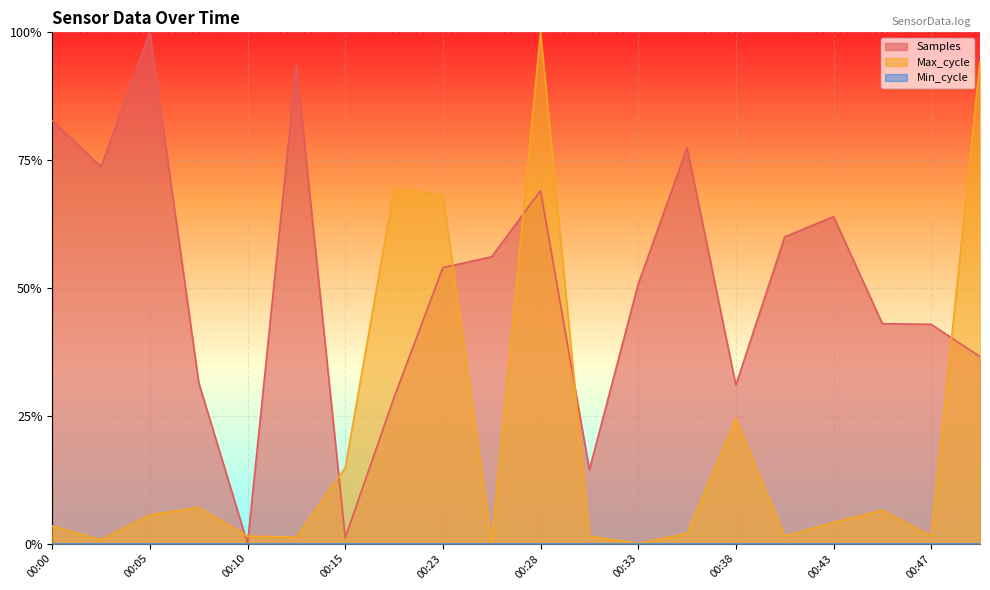

Which series has the widest spread of values?

Samples